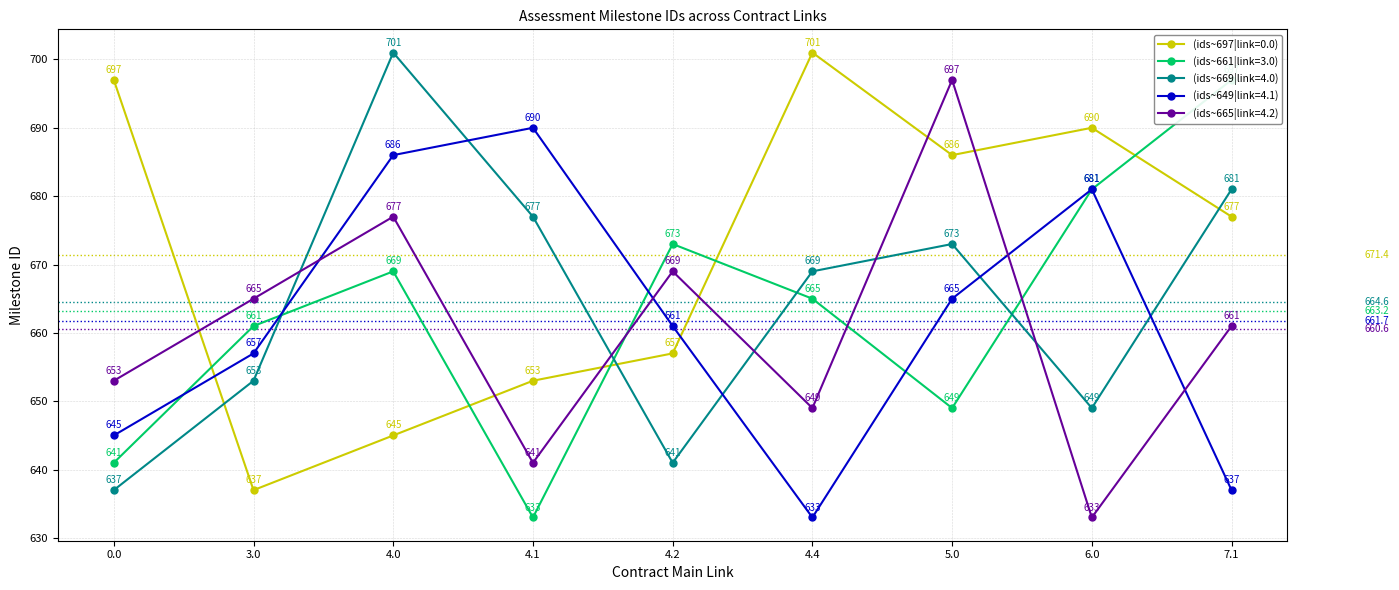

Between which two adjacent categories do id_series_5 and id_series_3 first intersect?

3.0 and 4.0